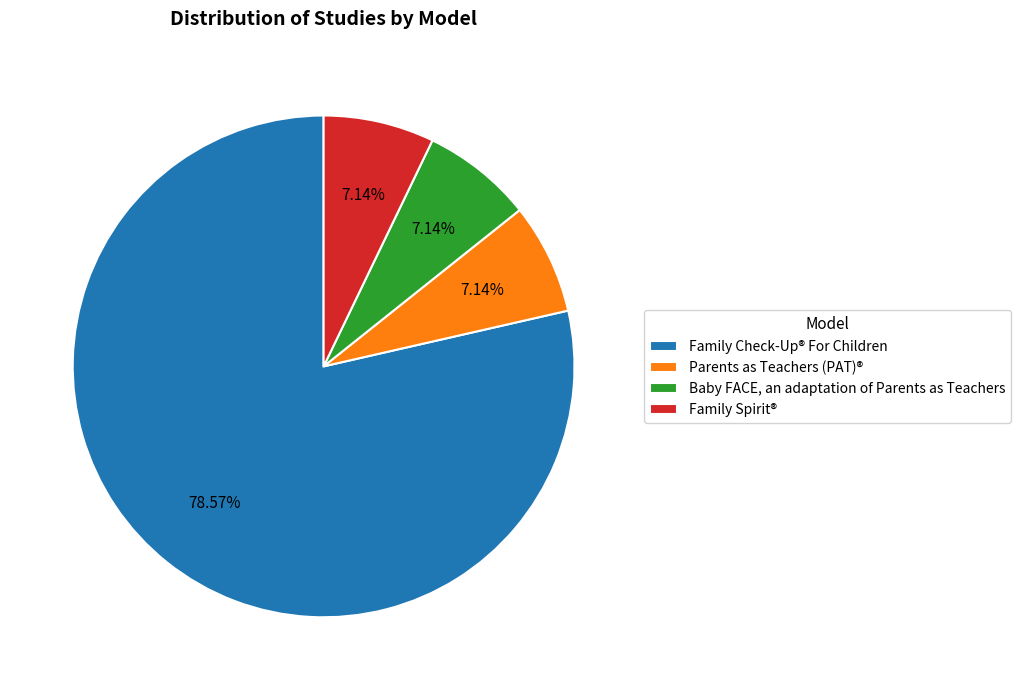

To the nearest percent, what is the combined percentage of Family Check-Up® For Children and Parents as Teachers (PAT)®?

86%